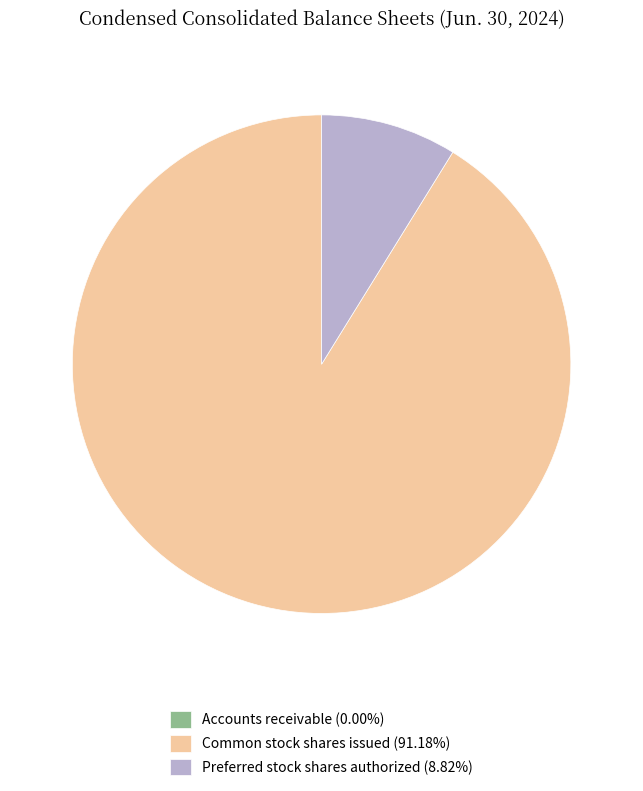

Does Common stock shares issued (91.18%) represent more than half of the total?

Yes